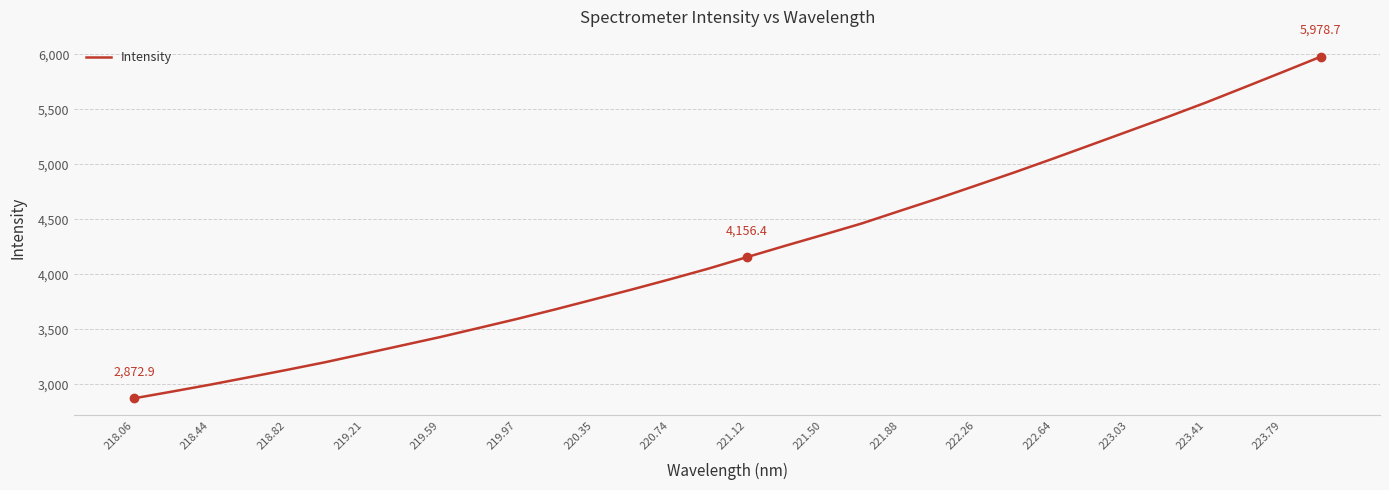

What is the value of the 12th point from the left?

3681.9